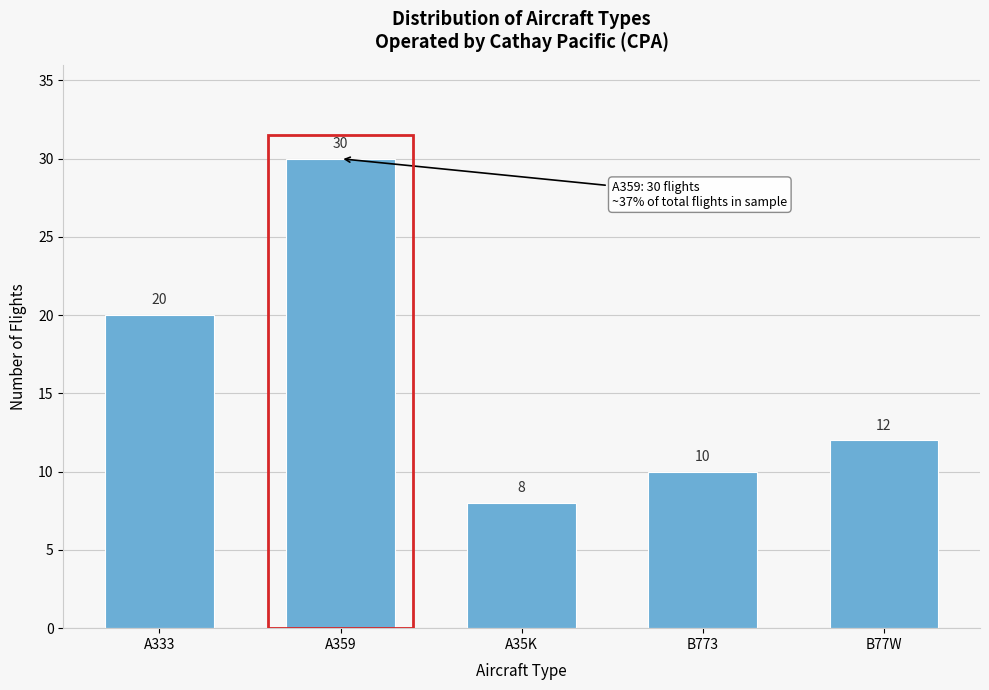

Reading left to right, extract all data points from this chart.

20	30	8	10	12